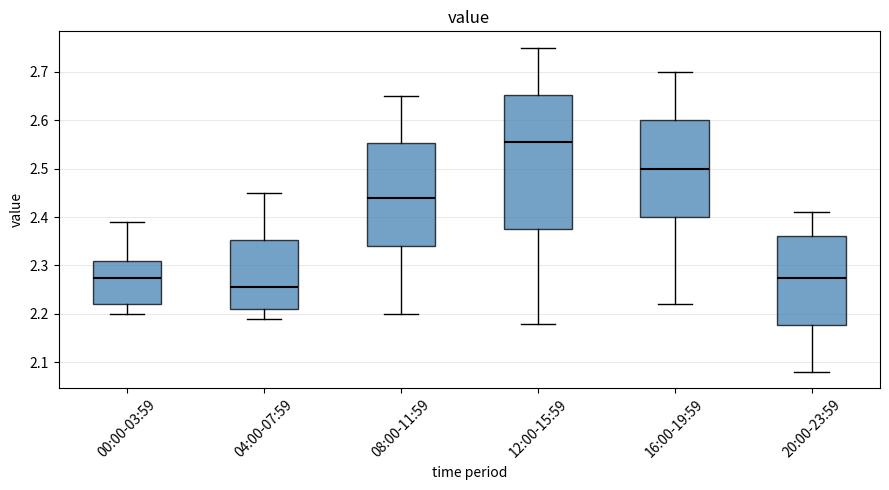

Comparing the boxes themselves (not the whiskers), which one is the tallest?

12:00-15:59